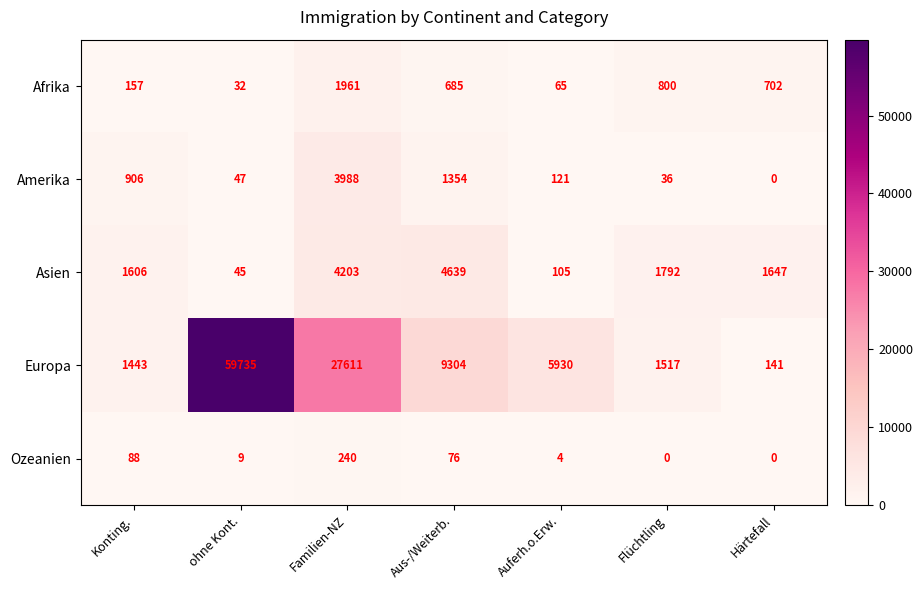

Rank the series by their maximum value, from lowest to highest.

Ozeanien, Afrika, Amerika, Asien, Europa